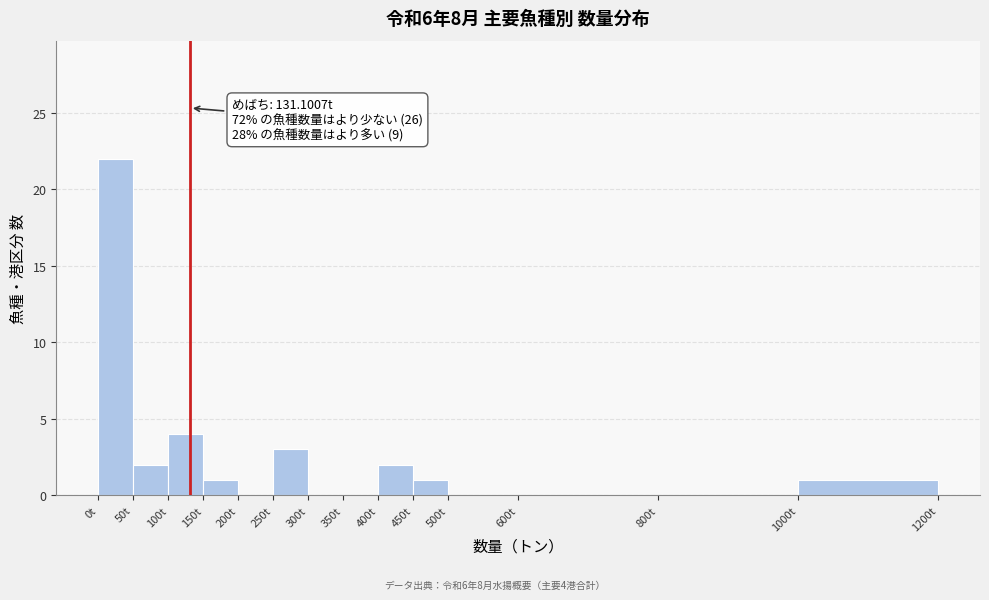

Which range on the x-axis has the tallest bar?

0 to 50